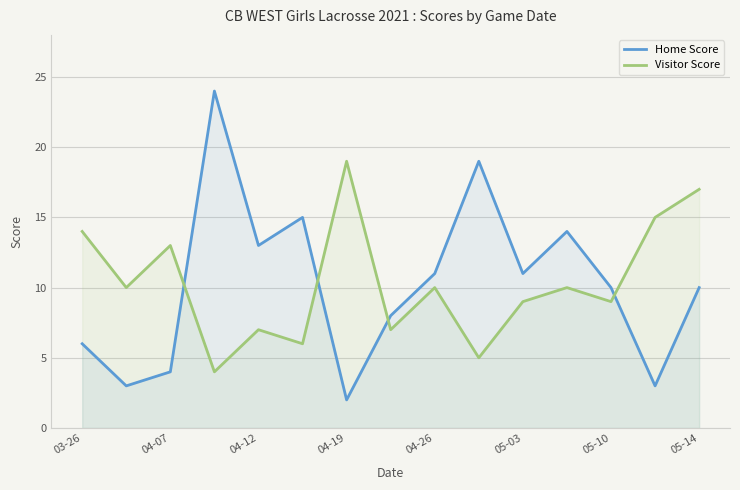

What is the difference between the second highest and second lowest values in the Visitor Score series?

12